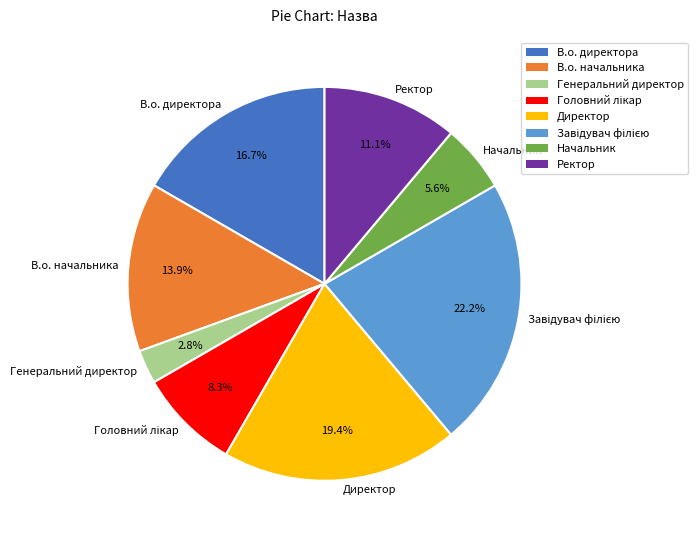

Is there a majority slice in this chart?

No